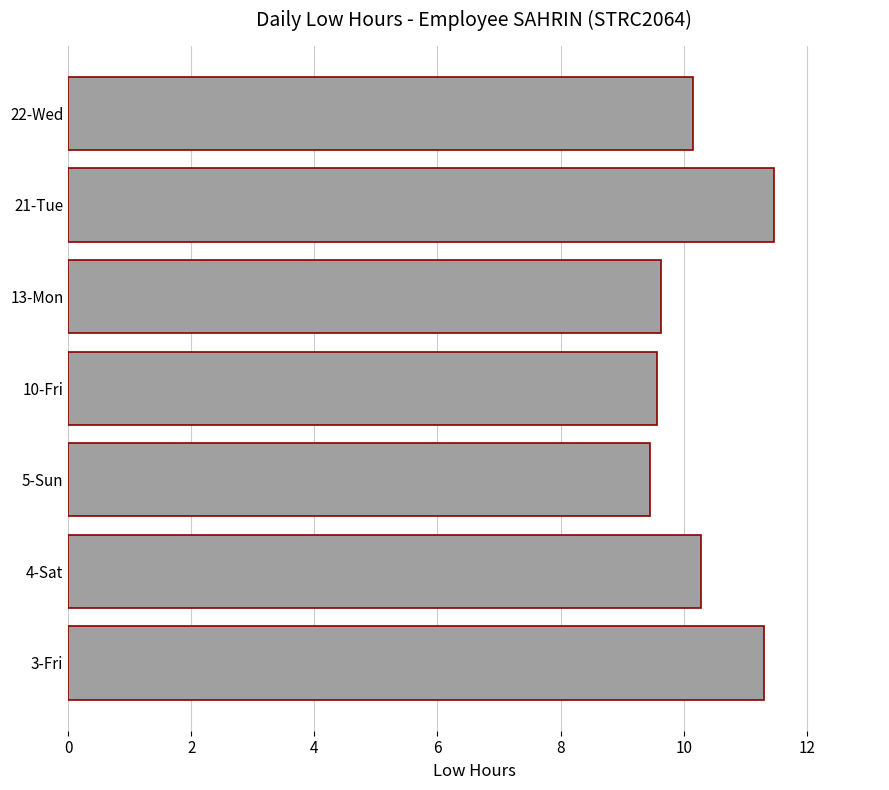

How many bars are there in total?

7